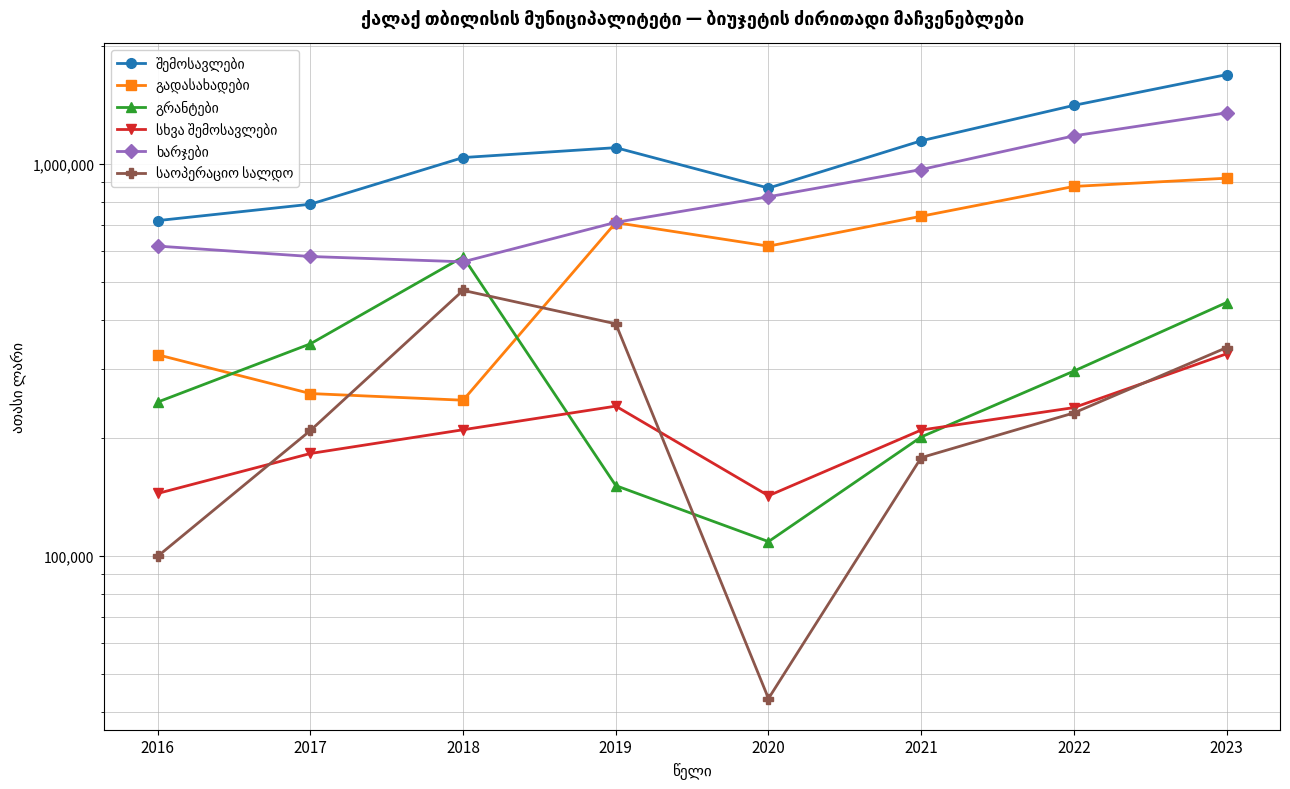

What is the value of the სხვა შემოსავლები point at the 2nd from the left?

182517.8